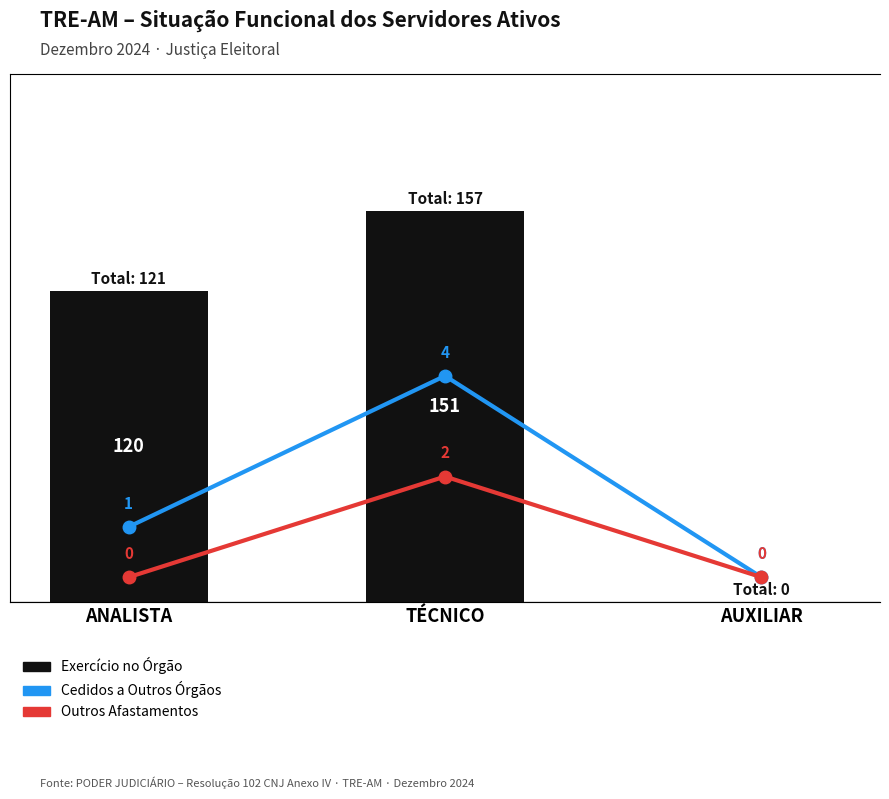

Which category has the lowest value in the Exercício no Órgão series?

AUXILIAR